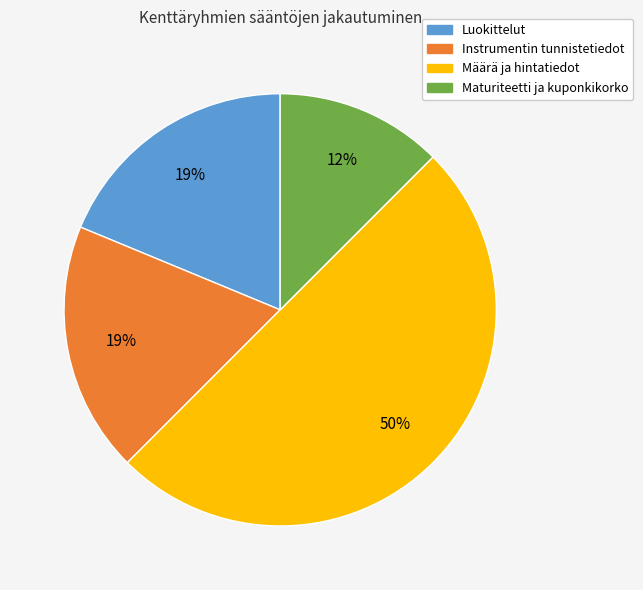

The Maturiteetti ja kuponkikorko slice represents 18% of the pie. True or false?

False